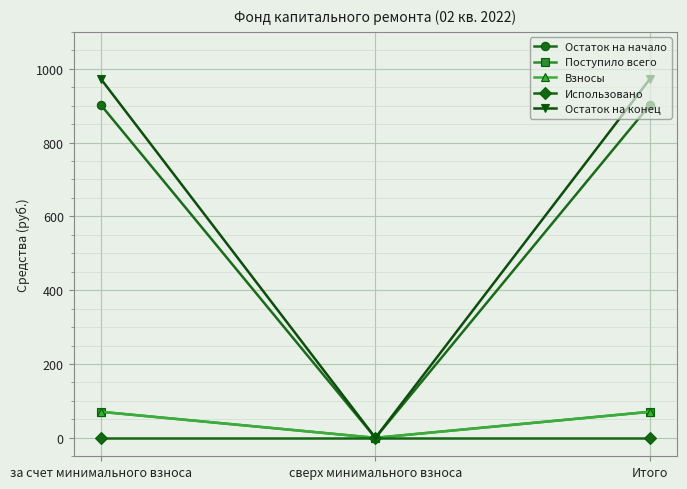

Is it true that Остаток на конец equals 972.0 at Итого?

True